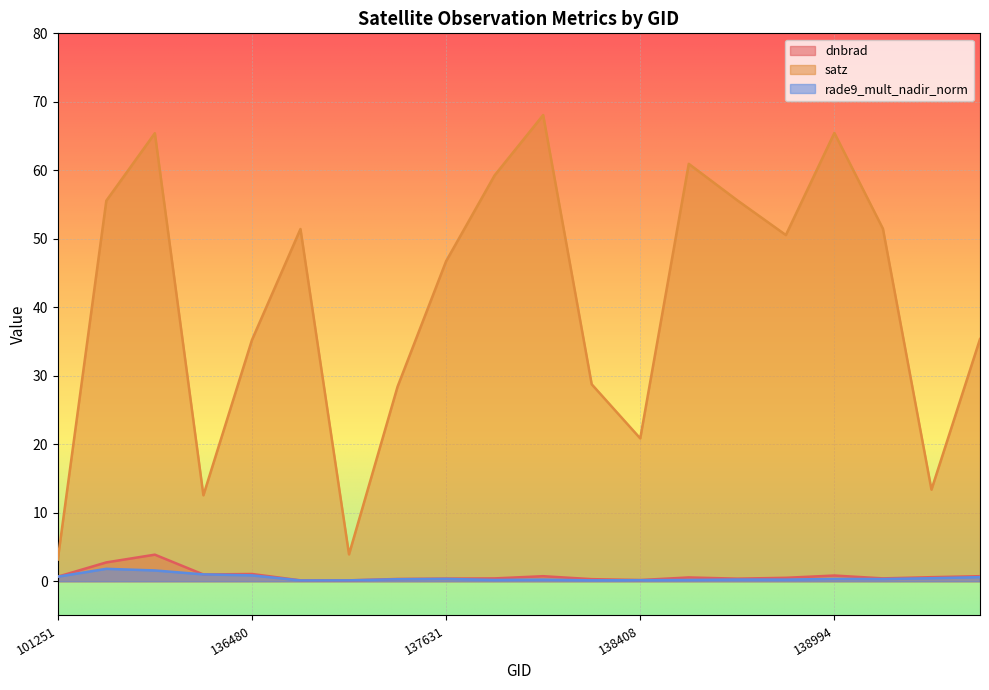

Which label corresponds to the smallest value in the chart?

136672